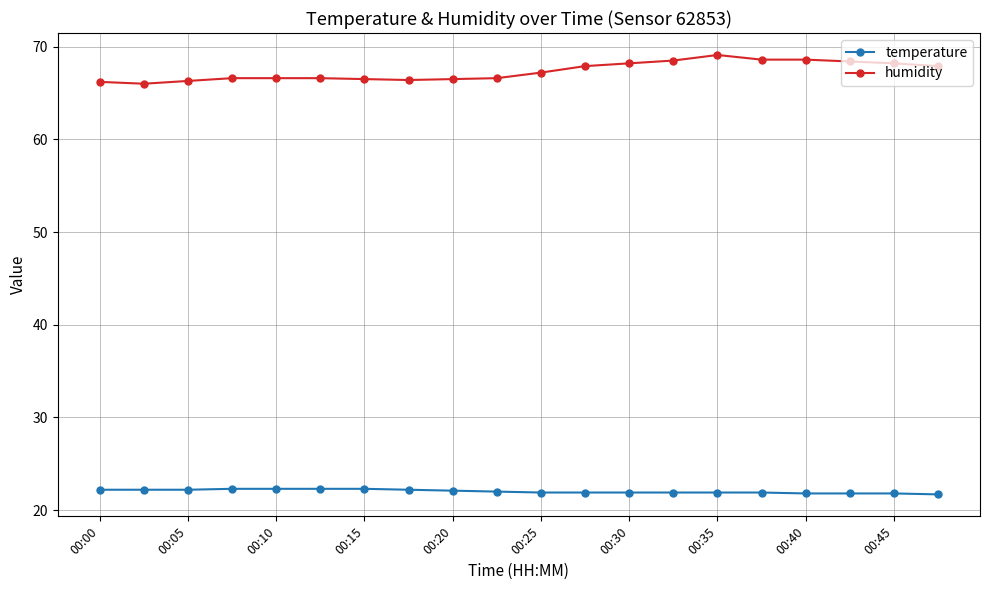

What is the smallest value displayed?

21.7